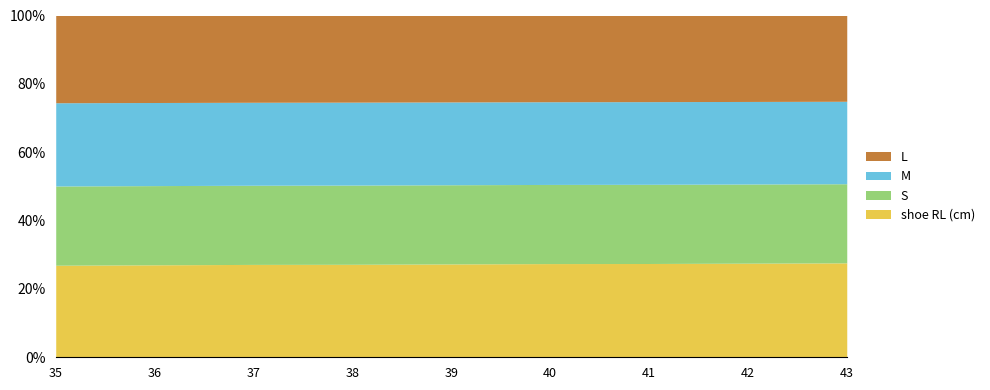

What is the sum of the shoe RL (cm) values at 42 and 35?

50.7